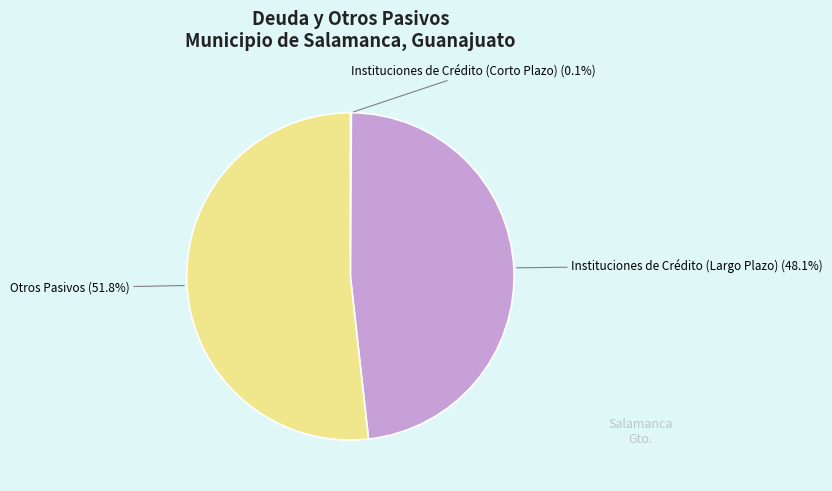

Does any single category account for the majority?

Yes